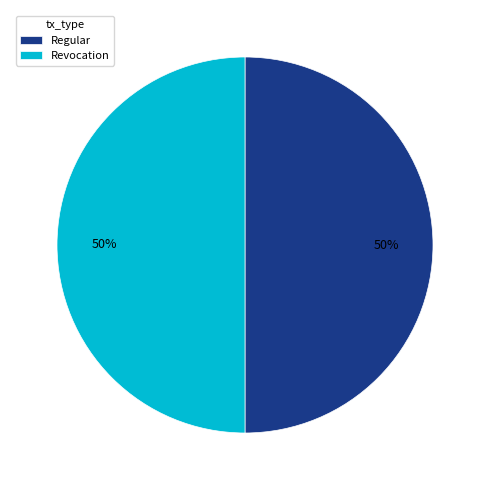

Count the number of slices in the pie.

2